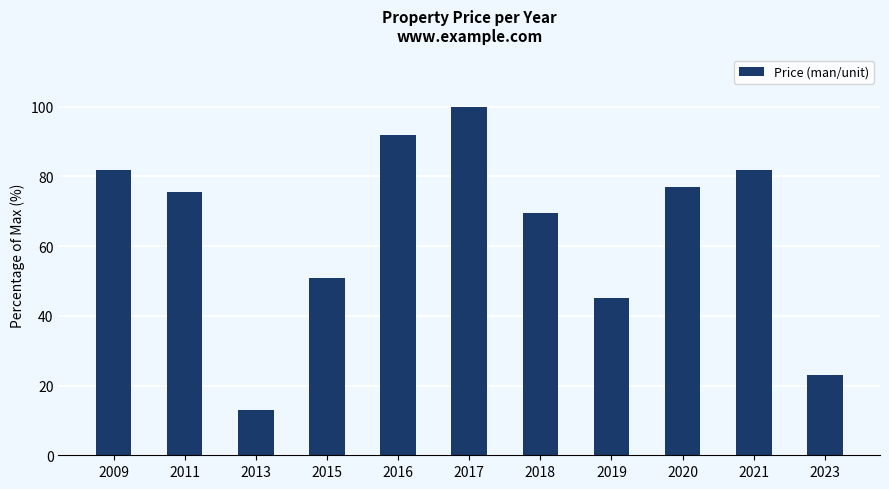

Are the bars grouped side by side (vs. stacked)?

No